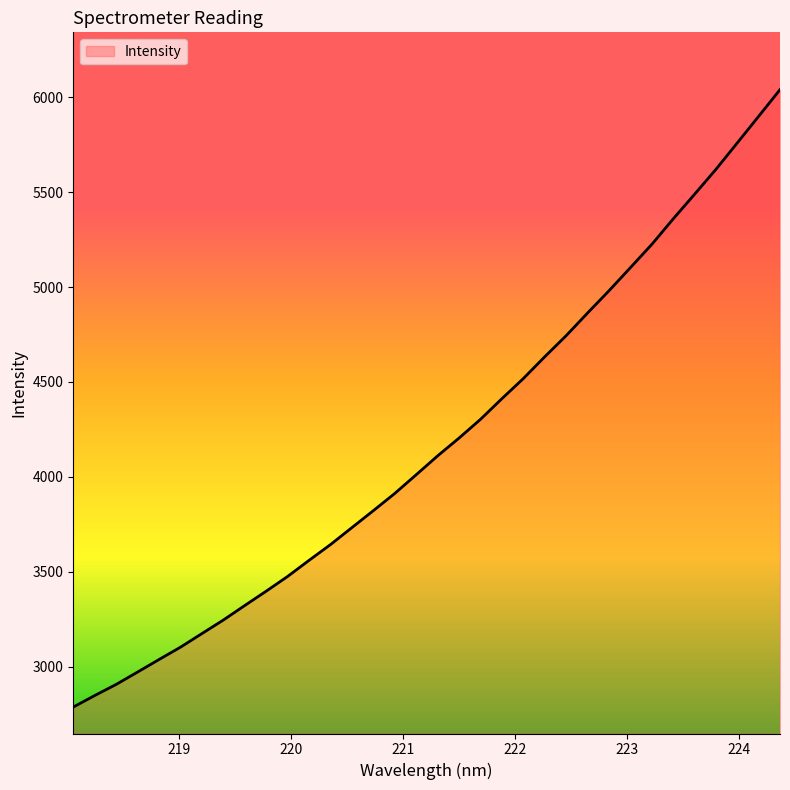

What is the smallest value displayed?

2786.9